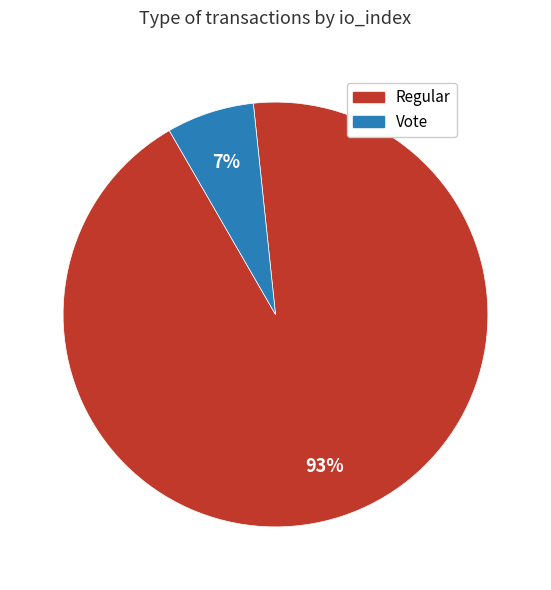

Is there any slice that represents more than half of the pie?

Yes